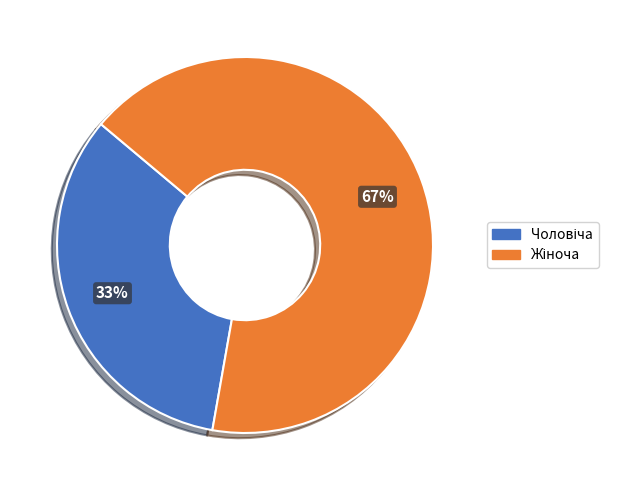

How many slices are in this pie chart?

2